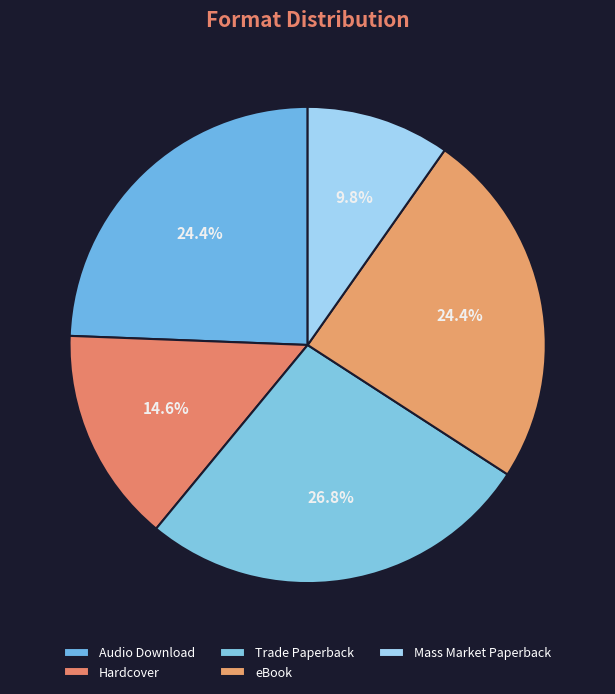

Count the number of slices in the pie.

5